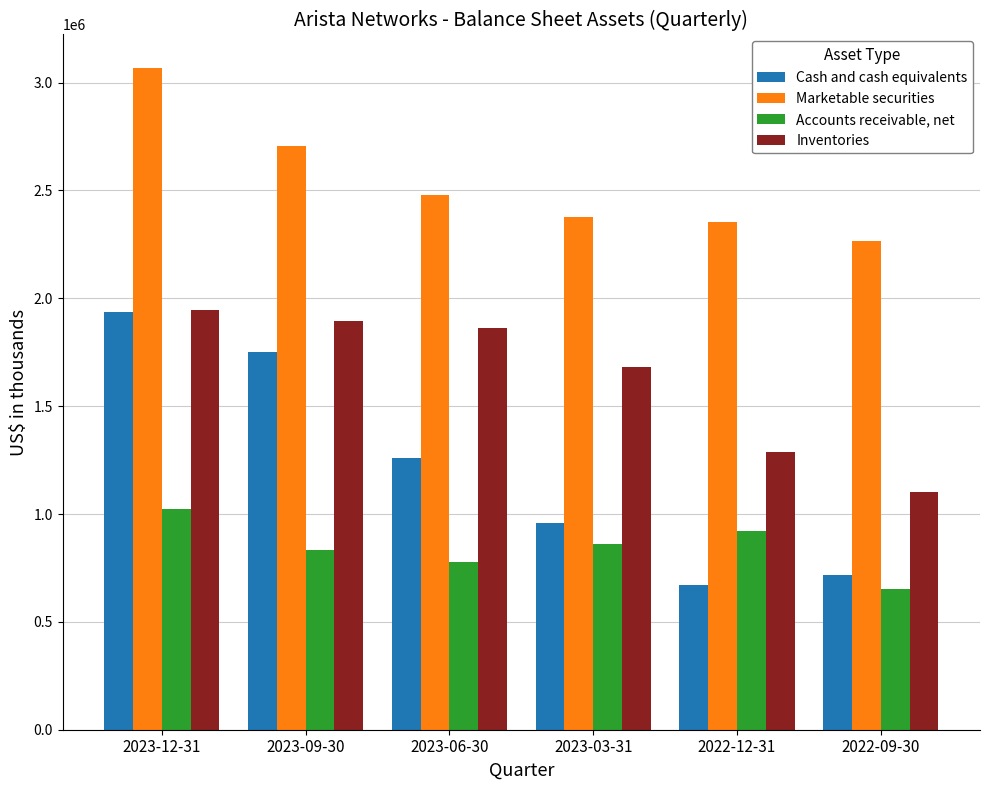

What is the label of the 5th bar from the left?

2022-12-31